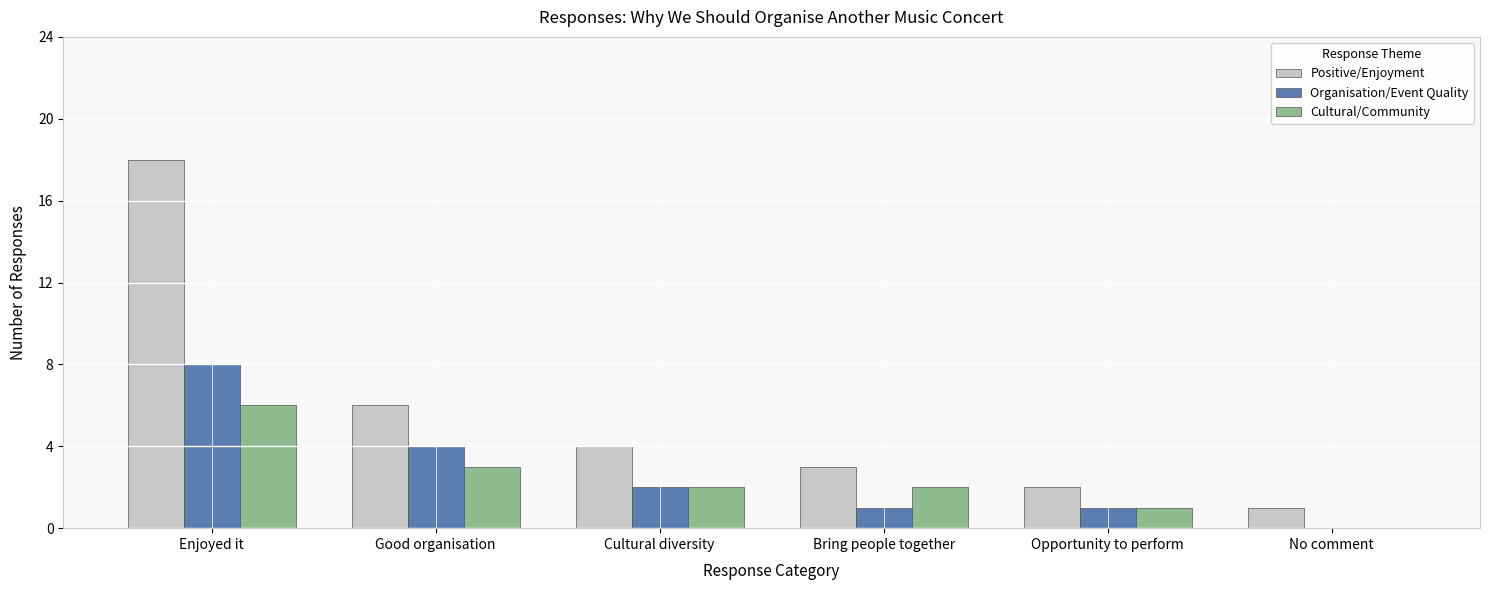

Does the chart contain stacked bars?

No